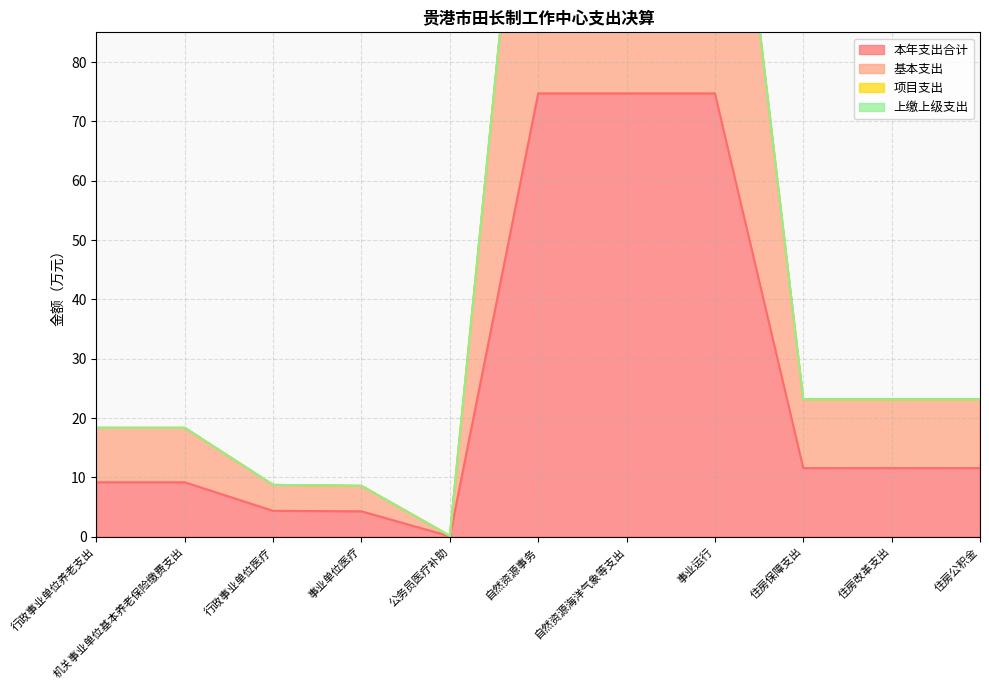

True or false: 本年支出合计 has a value of 9.2 at 行政事业单位养老支出.

True